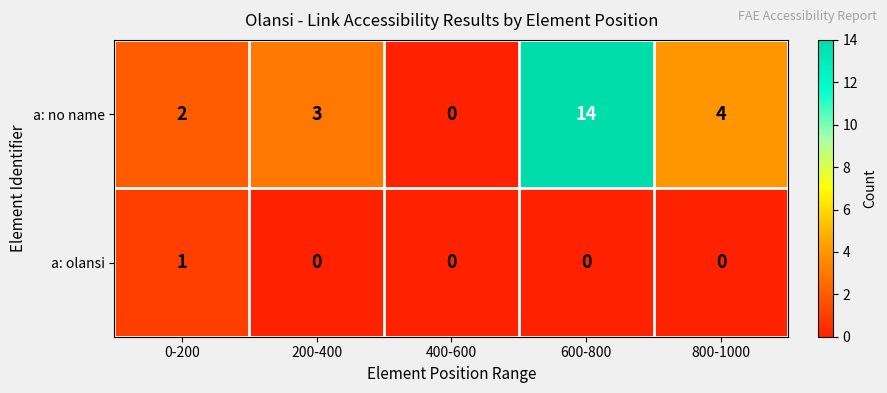

How many data points in a: no name are less than 3?

2